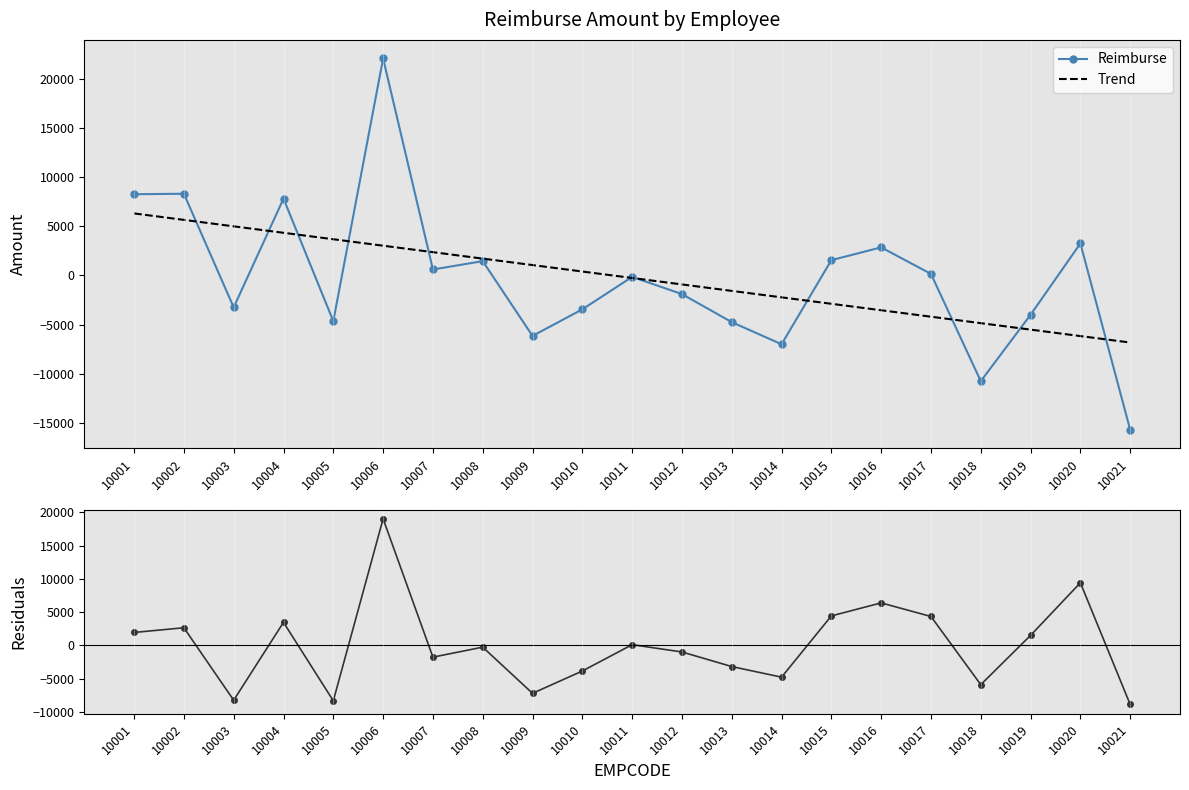

True or false: Trend has a value of -2230.2 at 10014.

True